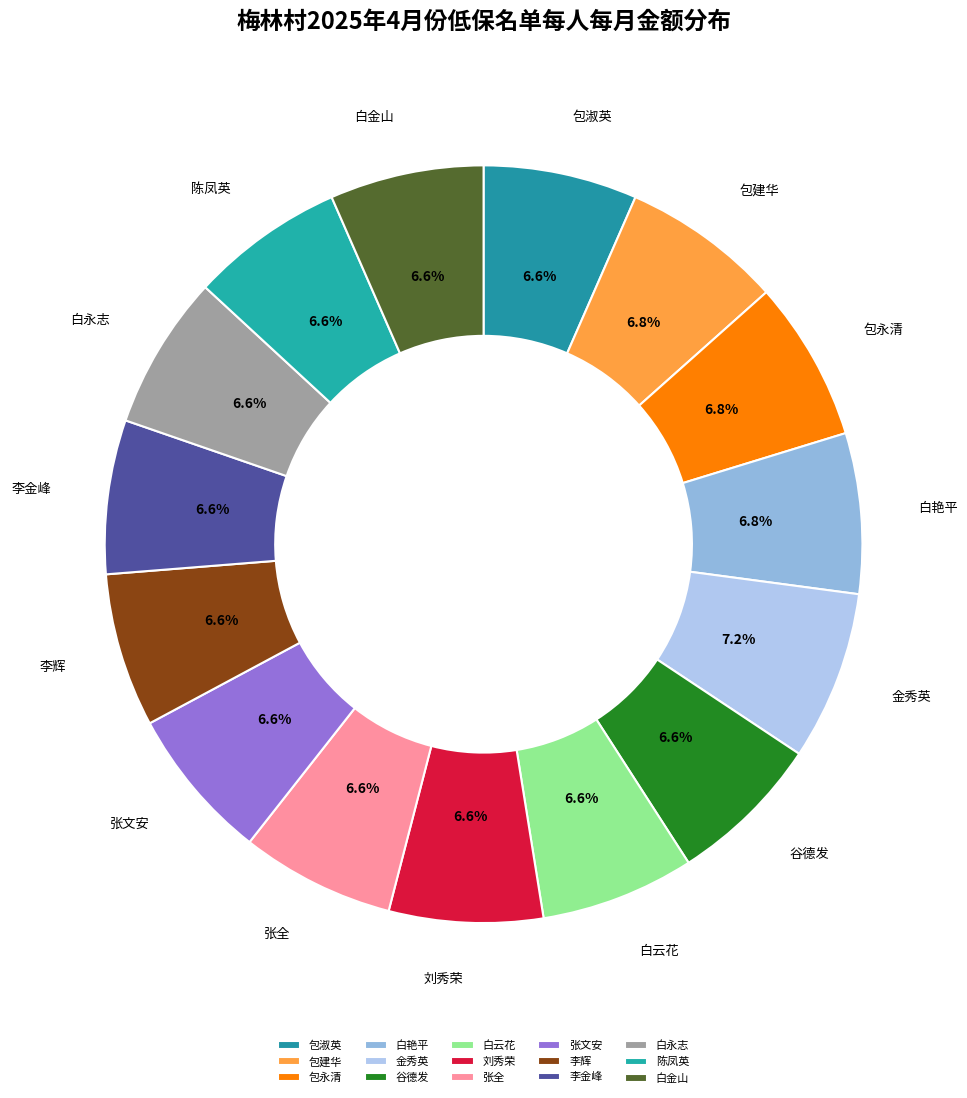

Count the number of slices in the pie.

15